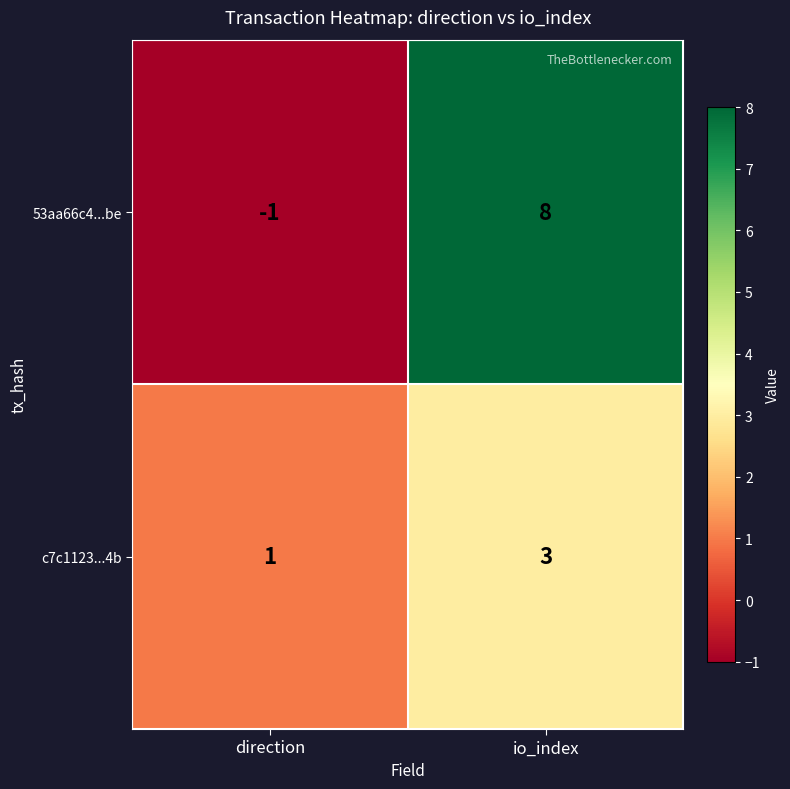

Which series has the largest total across all categories?

53aa66c4...be